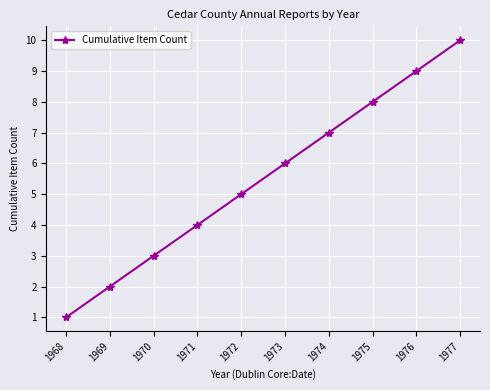

What is the ratio of the value at 1977 to the value at 1971?

2.5